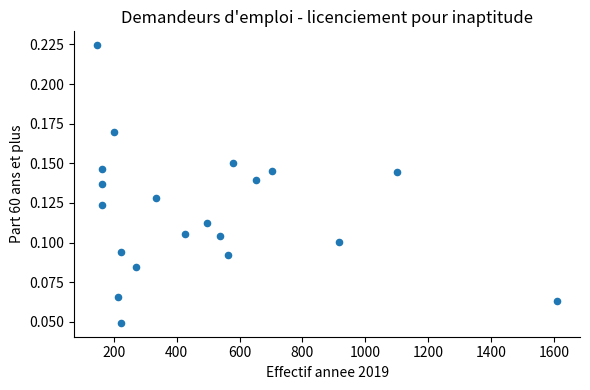

What is the range of X values (max minus min)?

1463.0